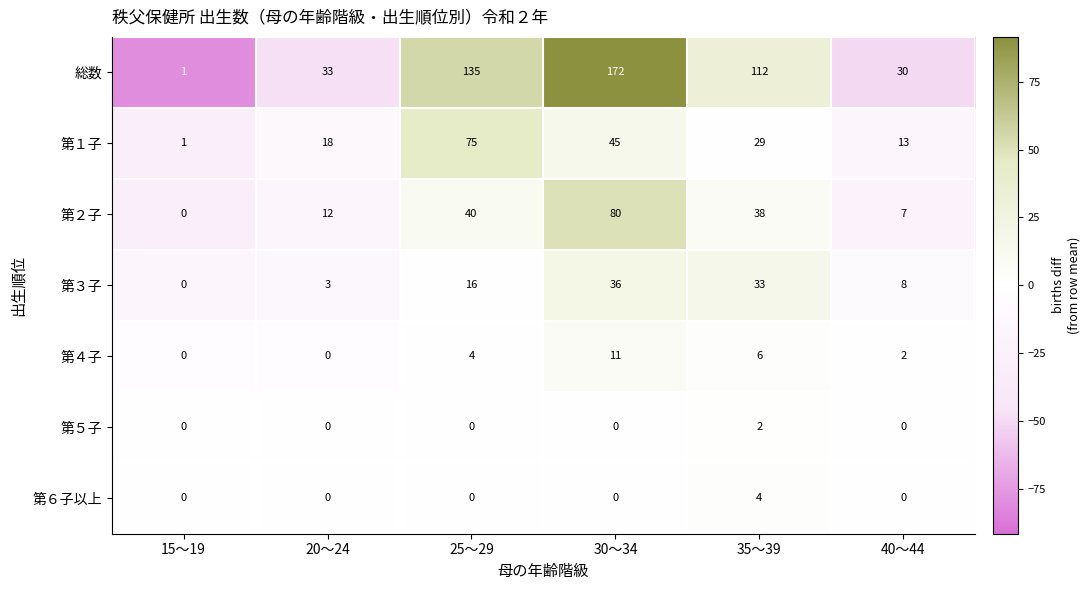

Read the 第３子 value at 30～34, to the nearest 10.

40